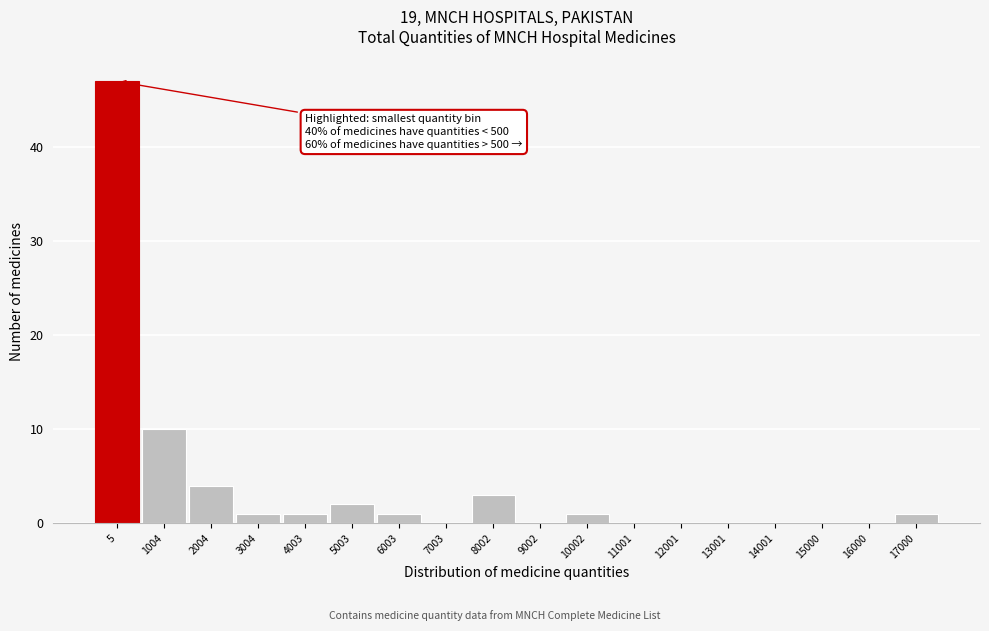

Reading right to left, what are all the values shown in this chart?

17000=1	16000=0	15000=0	14001=0	13001=0	12001=0	11001=0	10002=1	9002=0	8002=3	7003=0	6003=1	5003=2	4003=1	3004=1	2004=4	1004=10	5=47